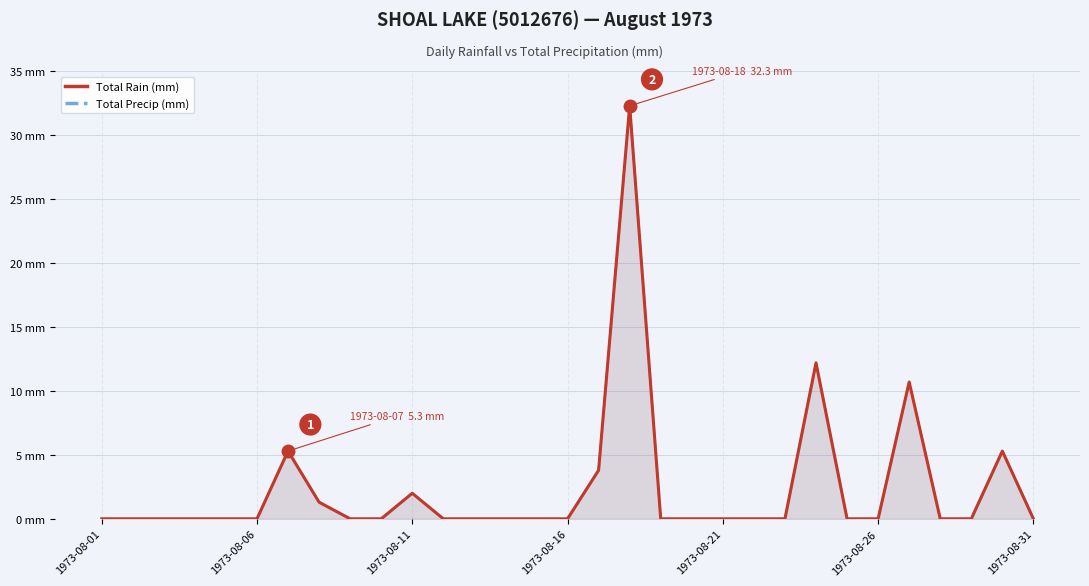

True or false: Total Rain (mm) has a value of -18.0 at 9.

False